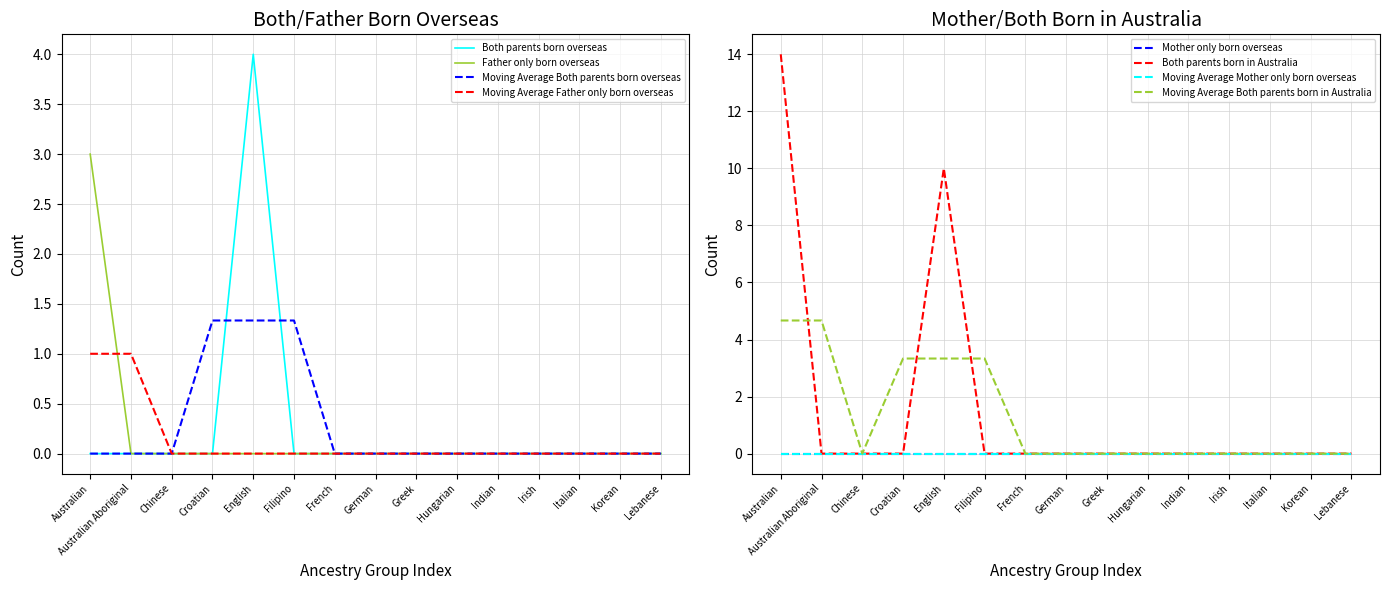

How many values in the Both parents born in Australia series exceed 0?

2